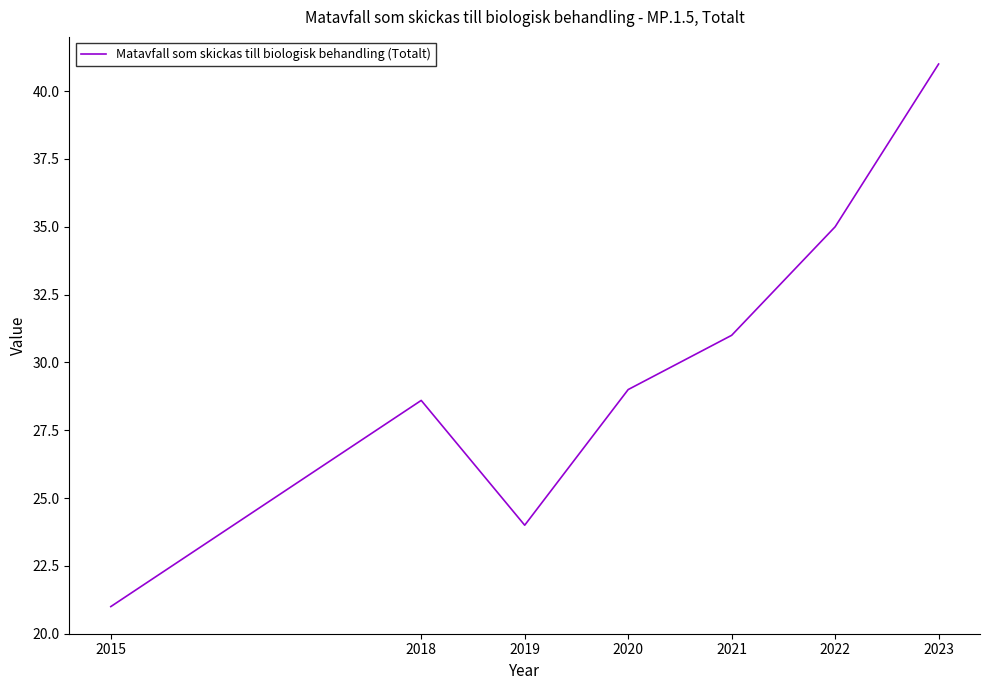

Rank the categories by value from lowest to highest.

2015, 2019, 2018, 2020, 2021, 2022, 2023